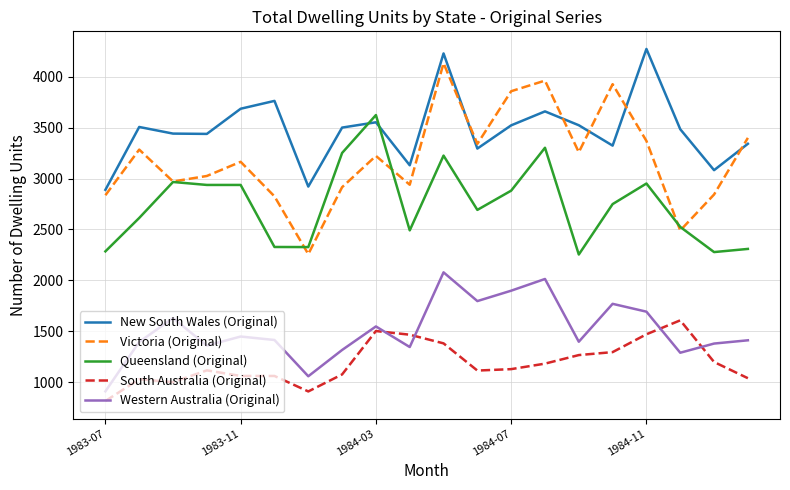

Which series has the largest total across all categories?

New South Wales (Original)